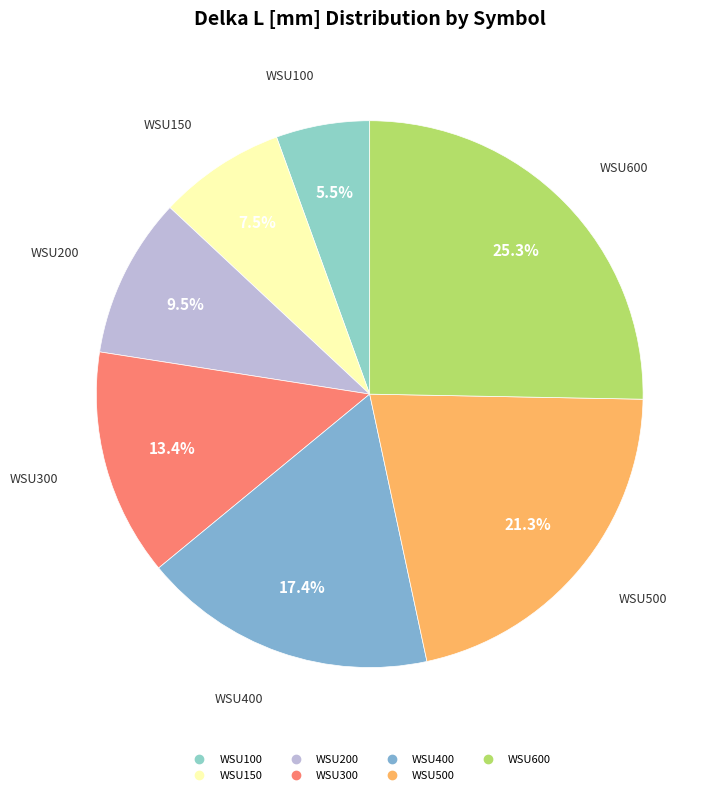

To the nearest percent, what is the difference between the largest and smallest slice percentages?

20%